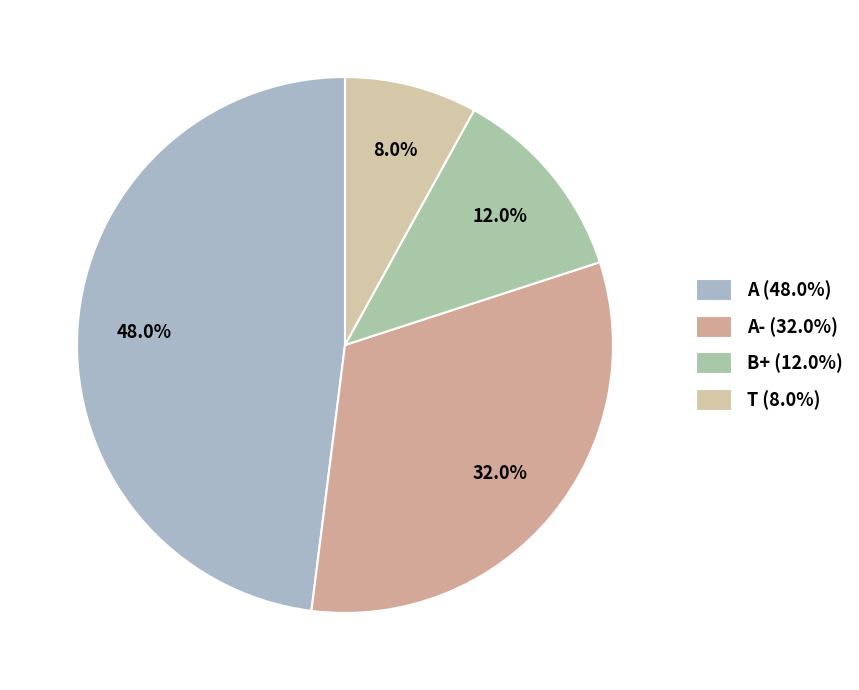

How many slices are in this pie chart?

4